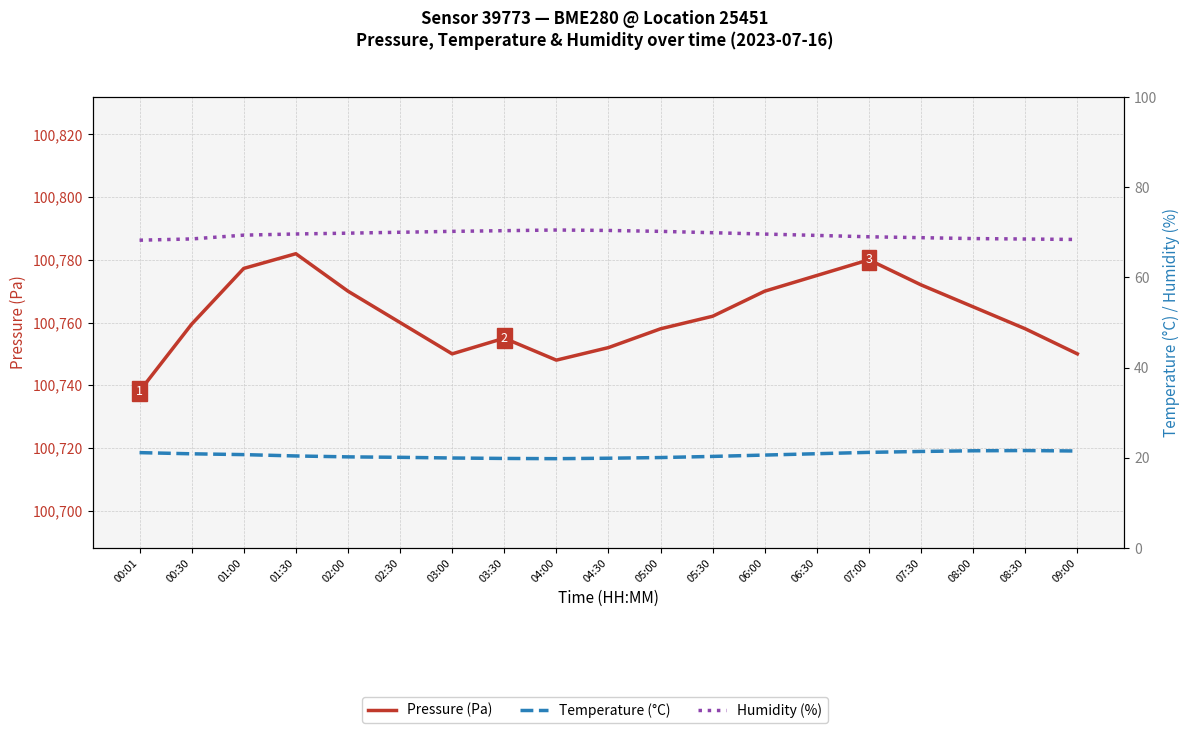

What is the highest value of the Humidity (%) series?

70.5